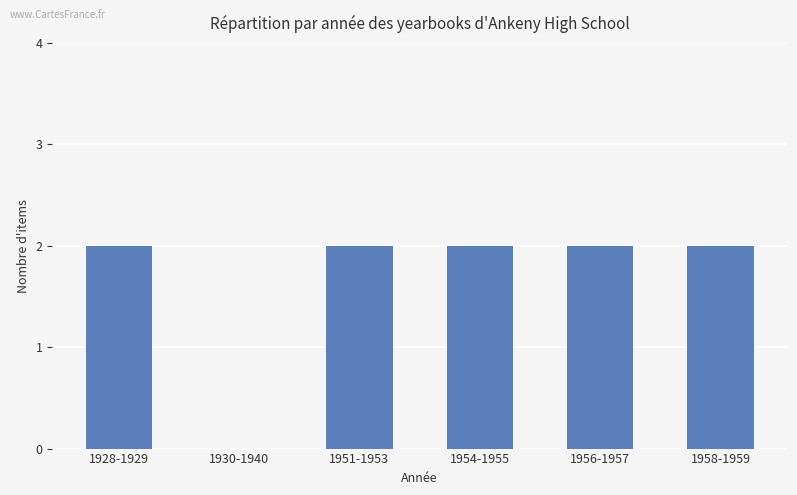

Reading left to right, what are all the values shown in this chart?

2	0	2	2	2	2